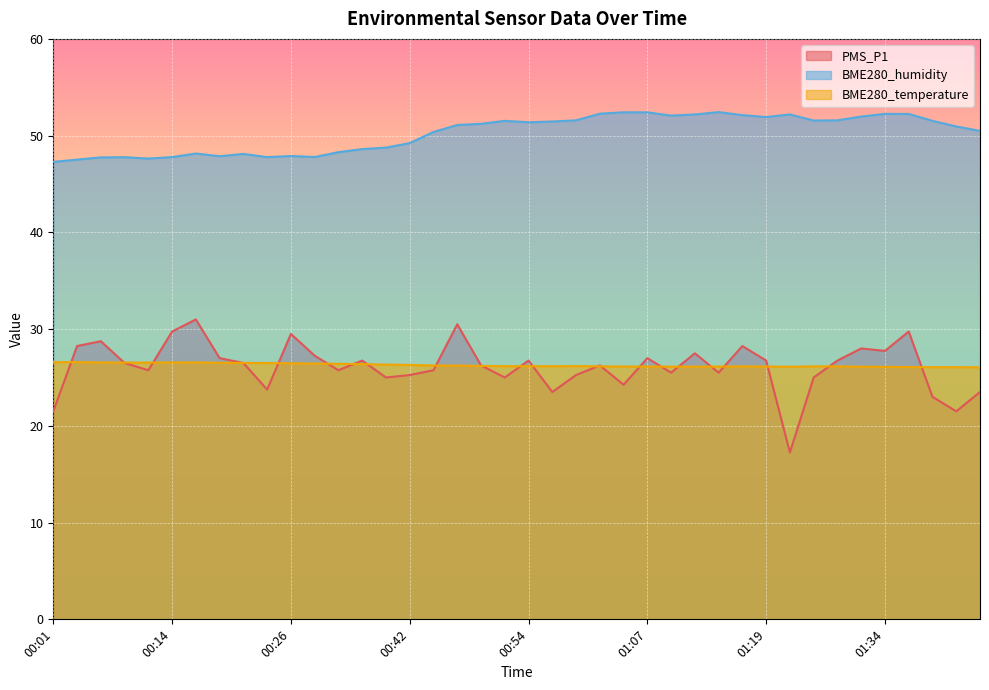

Read the PMS_P1 value at 01:02.

26.2